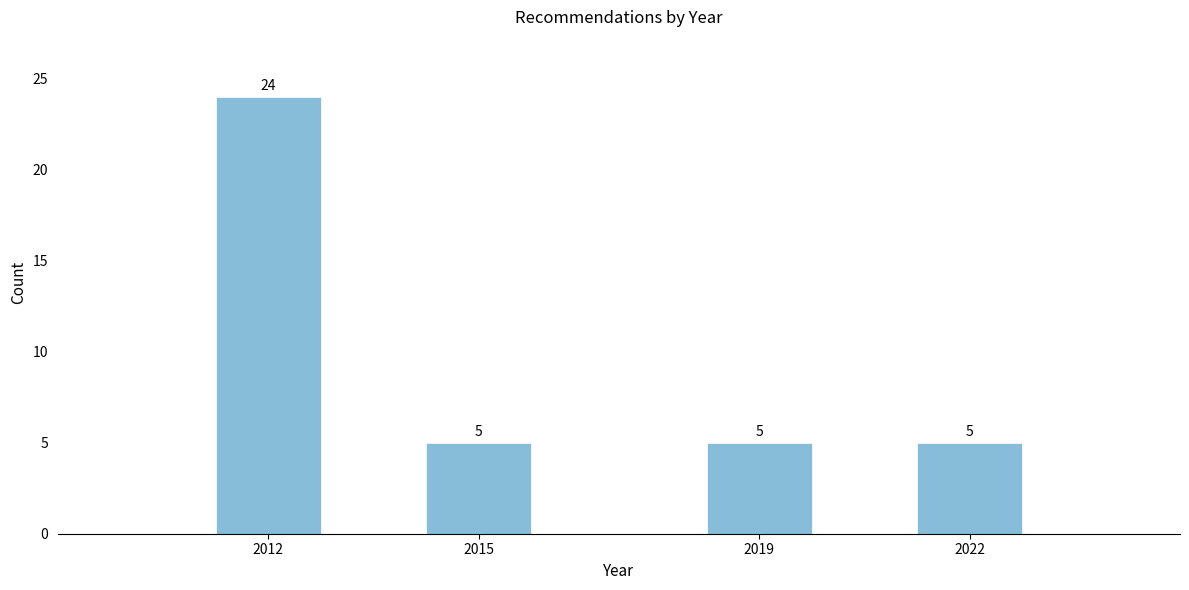

Reading left to right, transcribe all the data shown in this chart.

2012=24	2015=5	2019=5	2022=5